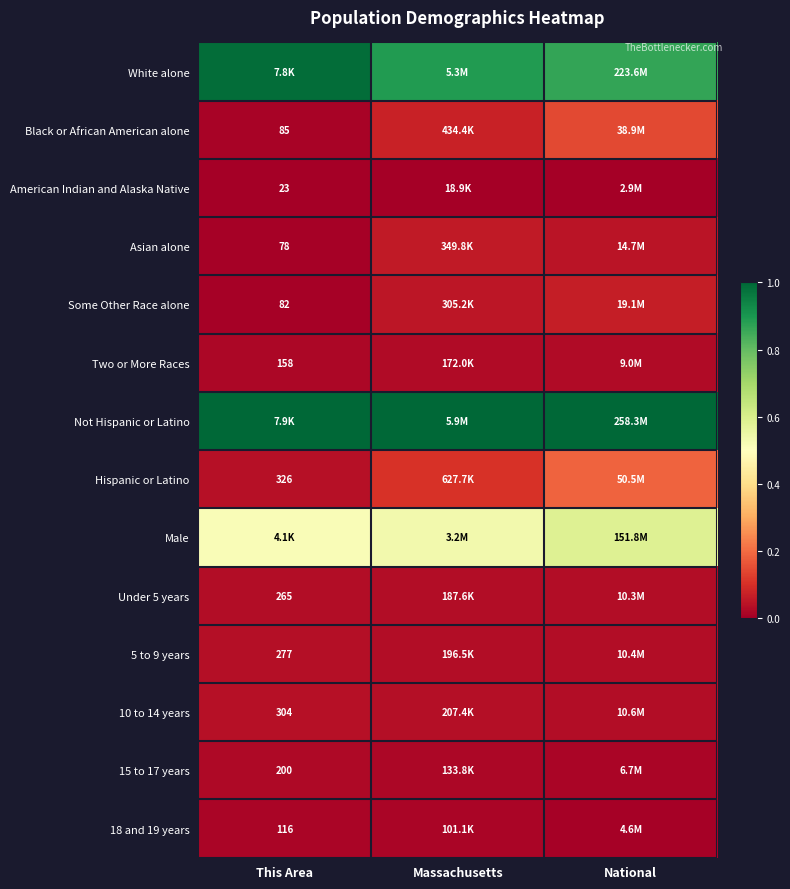

Between This Area and Massachusetts, which series saw the biggest shift?

White alone